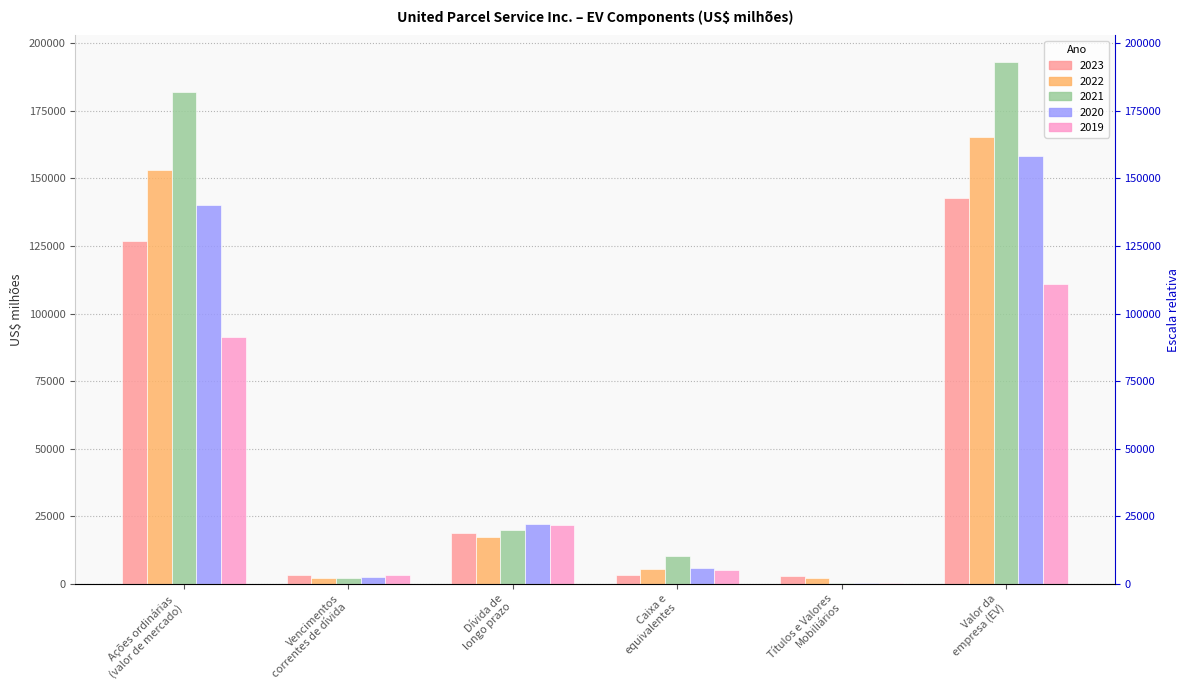

True or false: 2019 has a value of 315 at Títulos e Valores
Mobiliários.

False